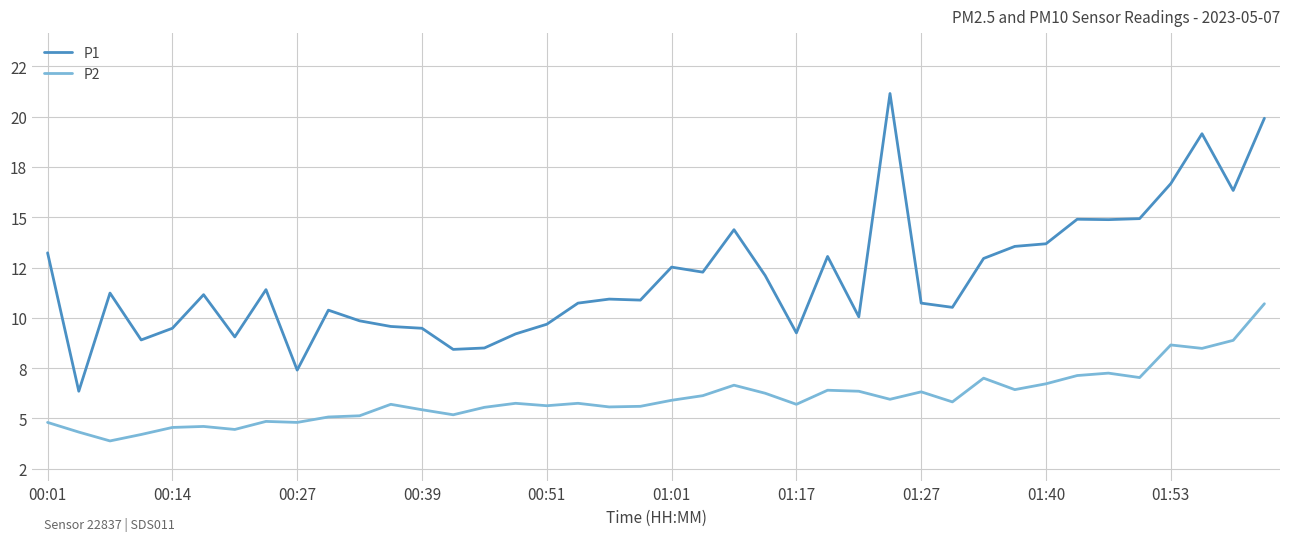

Which category has the highest value across all series?

27